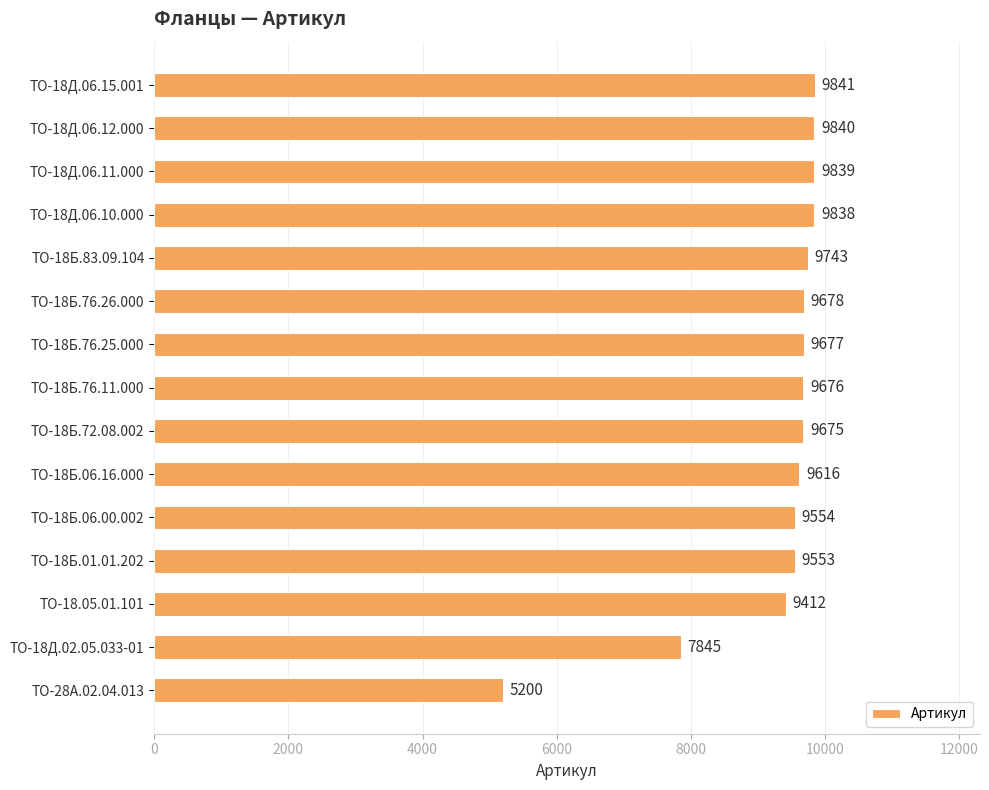

What is the smallest value displayed?

5200